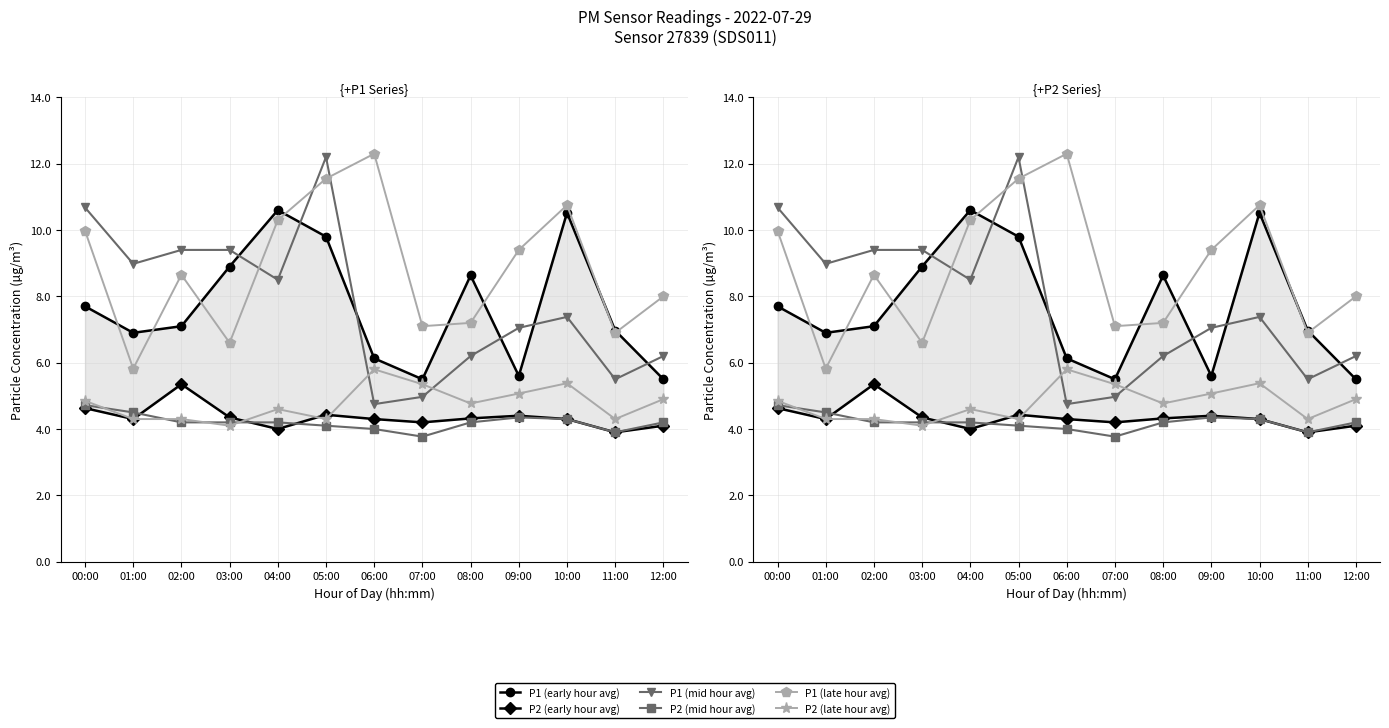

Which series has the widest spread of values?

P1 (mid hour avg)